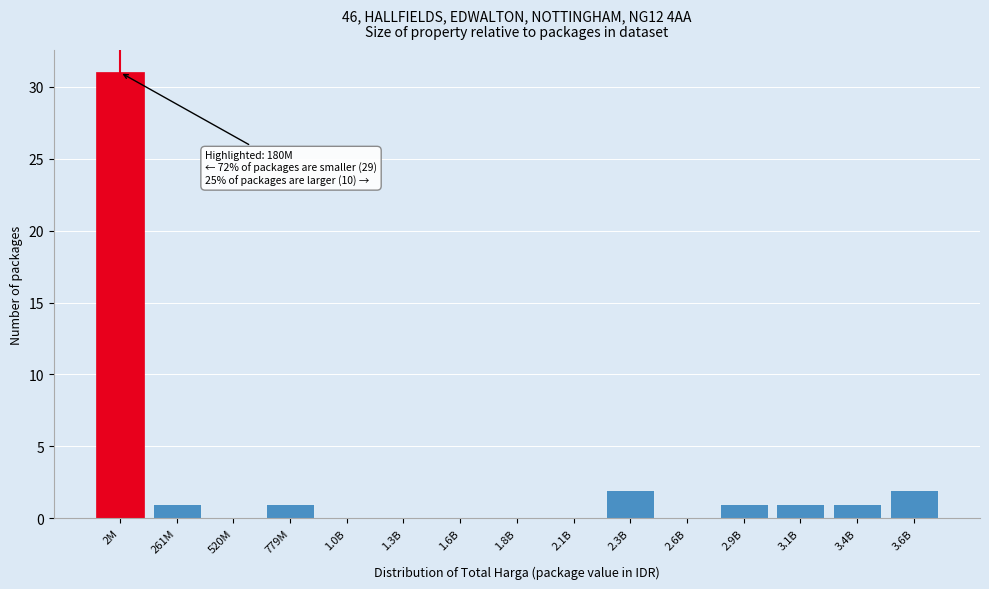

Reading left to right, extract all data points from this chart.

2M=31	261M=1	520M=0	779M=1	1.0B=0	1.3B=0	1.6B=0	1.8B=0	2.1B=0	2.3B=2	2.6B=0	2.9B=1	3.1B=1	3.4B=1	3.6B=2